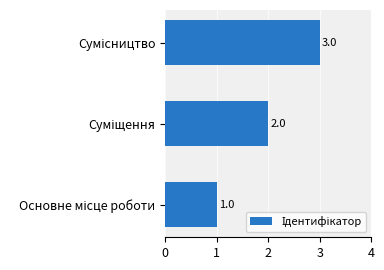

Are the bars horizontal?

Yes